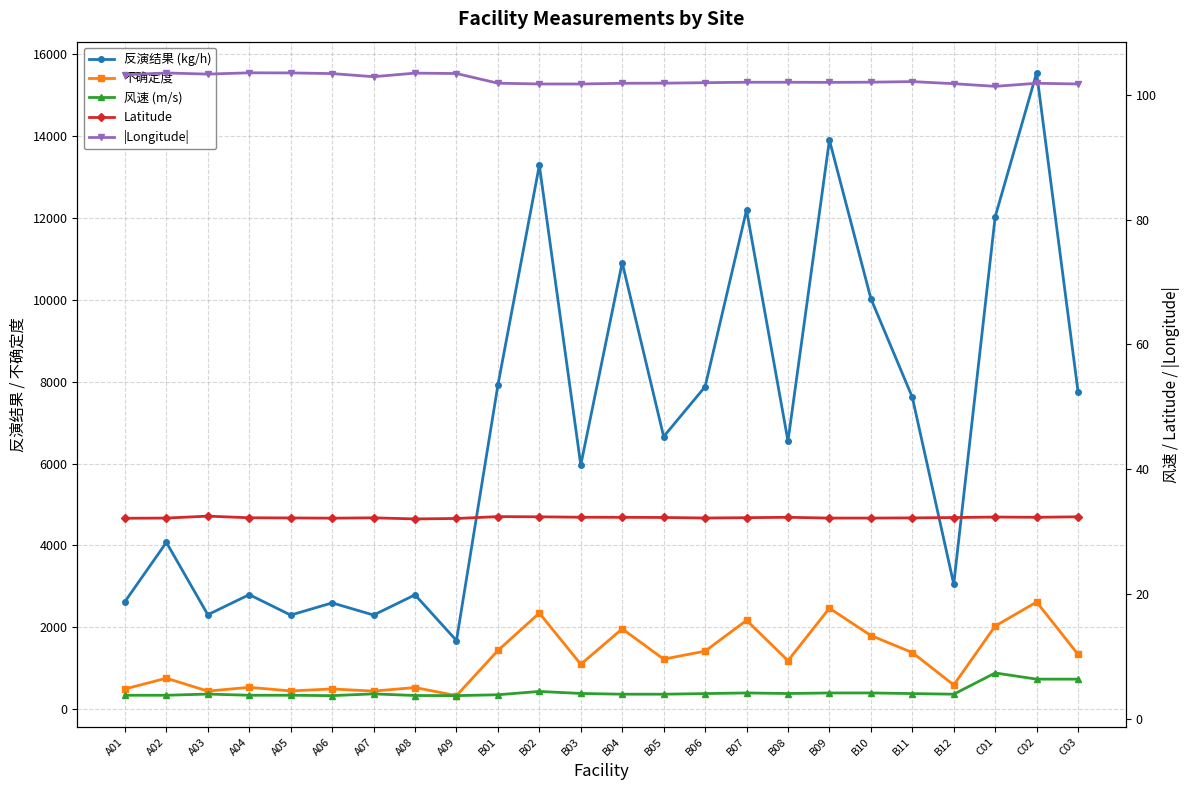

What is the sum of all 反演结果 (kg/h) values?

164802.2